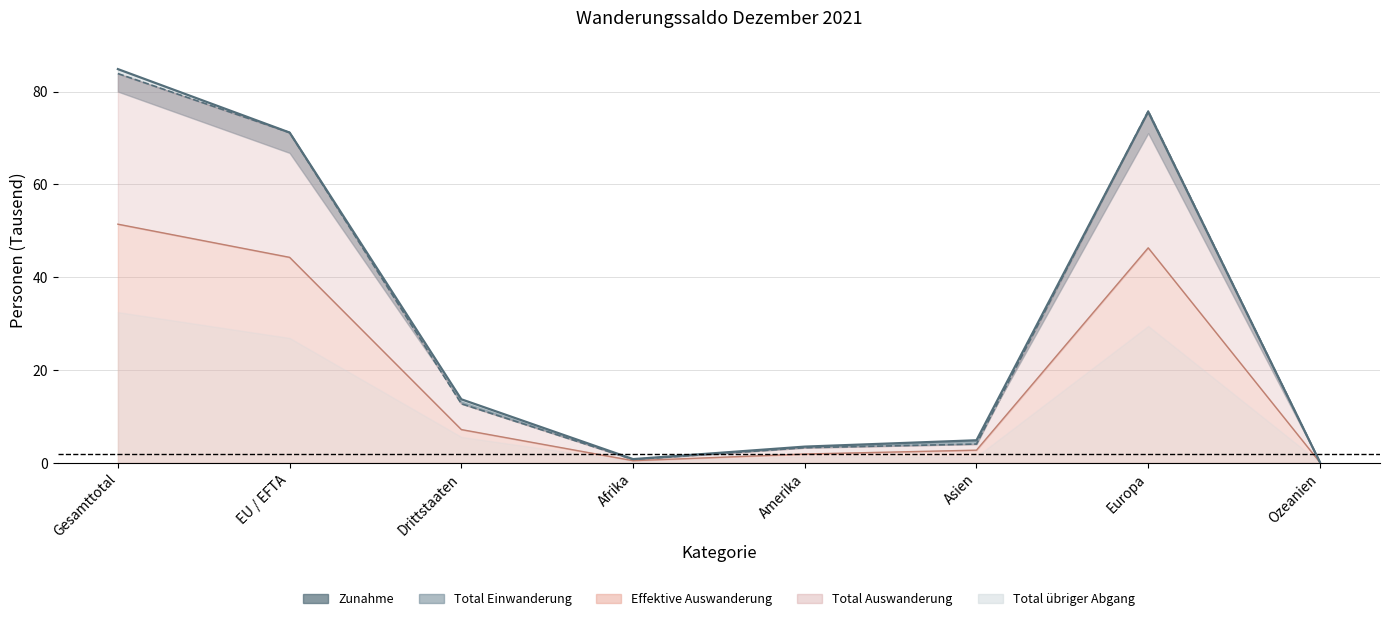

True or false: Total uebriger Abgang and Zunahme cross at least once.

False